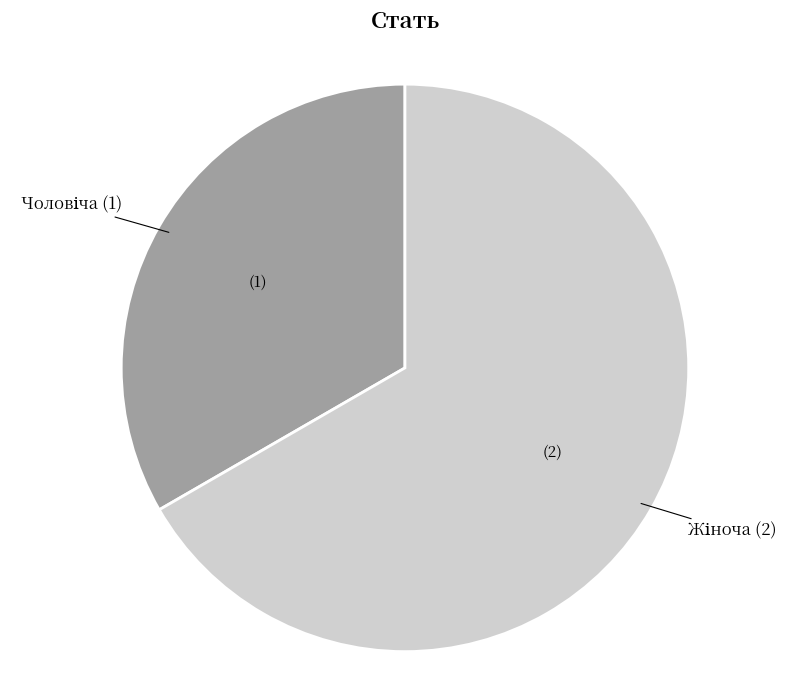

Is there any slice that represents more than half of the pie?

Yes